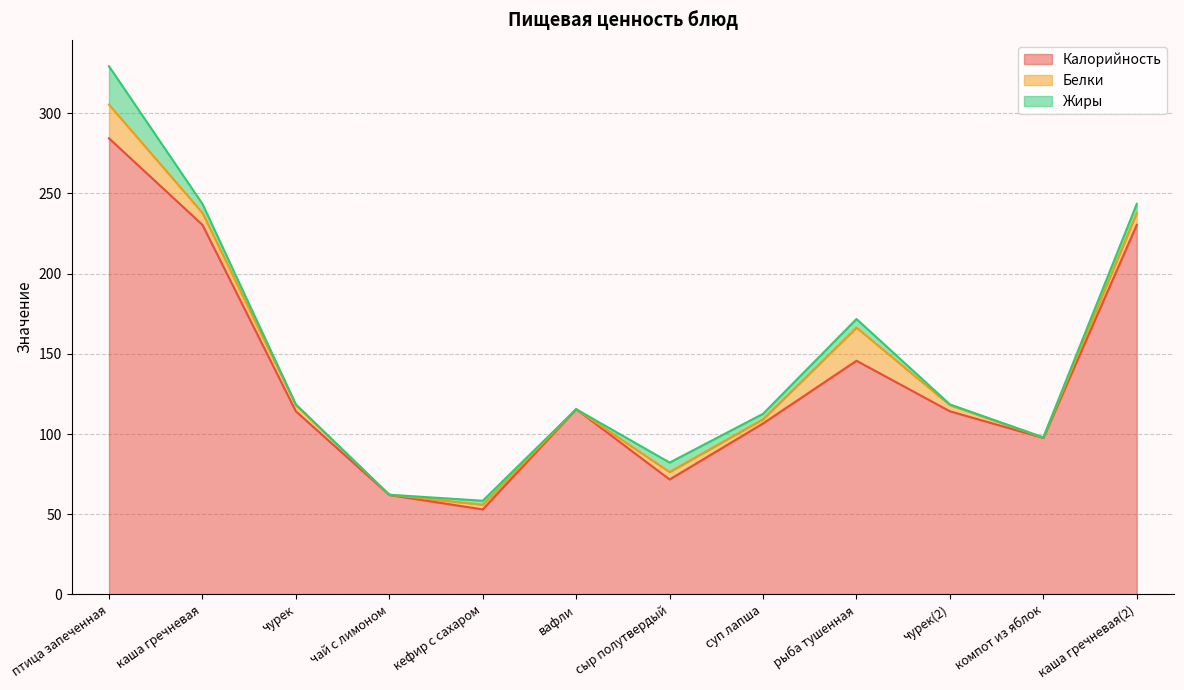

The value of Жиры at каша гречневая(2) is 5.6. True or false?

True